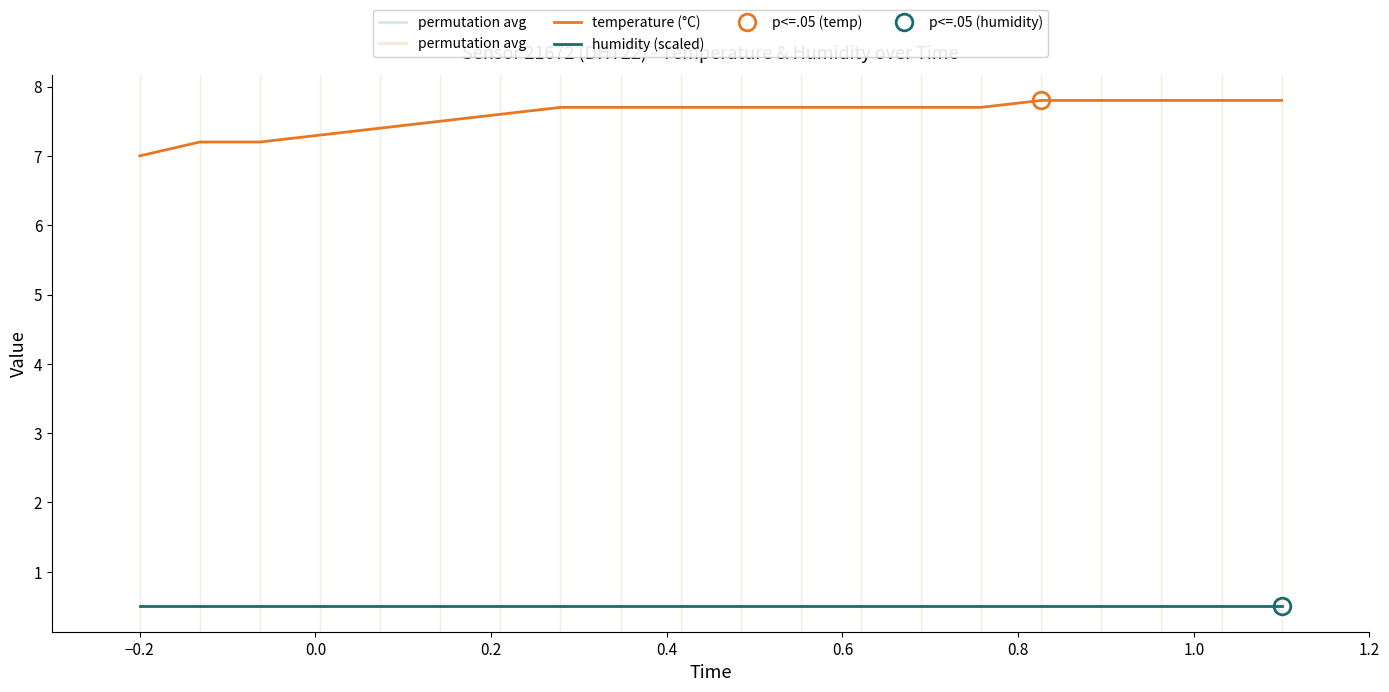

List the series in order of their peak value, lowest first.

humidity (scaled), temperature (°C)